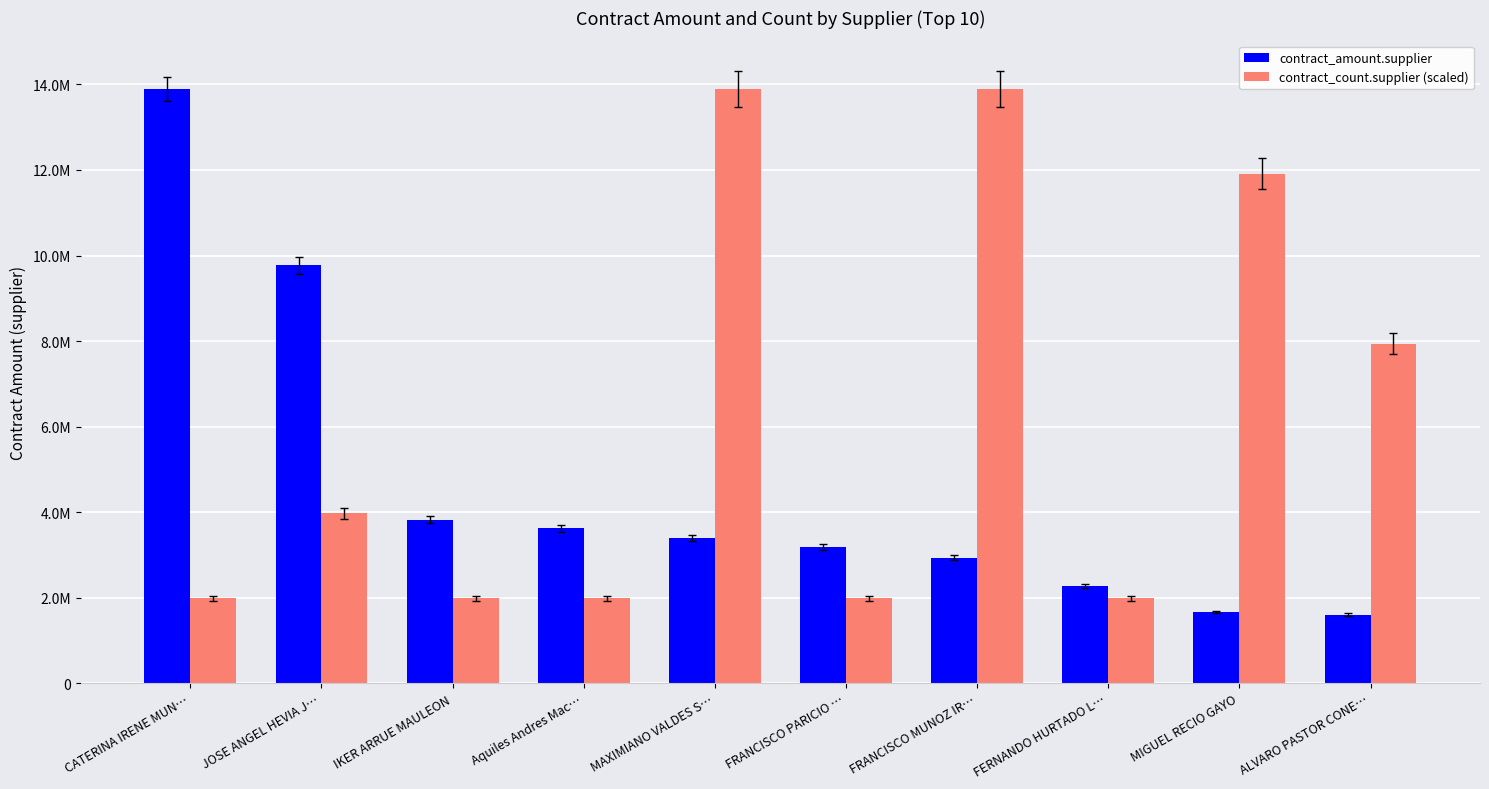

Is the value of contract_amount.supplier at FERNANDO HURTADO L… greater than the value of contract_count.supplier (scaled) at FRANCISCO MUNOZ IR…?

No